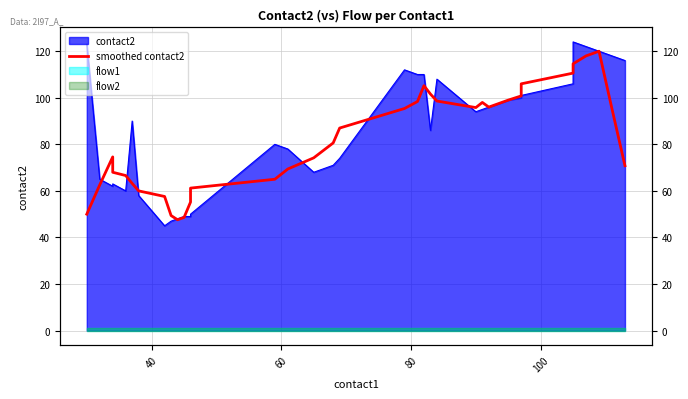

Reading left to right, what are all the values shown in this chart?

50.0	62.6	74.6	68.0	66.6	63.2	60.0	57.6	49.4	47.6	48.6	55.2	61.2	65.0	69.4	74.2	80.6	87.0	95.4	98.4	105.2	101.6	98.6	95.8	98.0	96.0	97.0	98.0	99.0	100.8	106.0	110.6	114.6	118.0	120.0	95.2	70.8